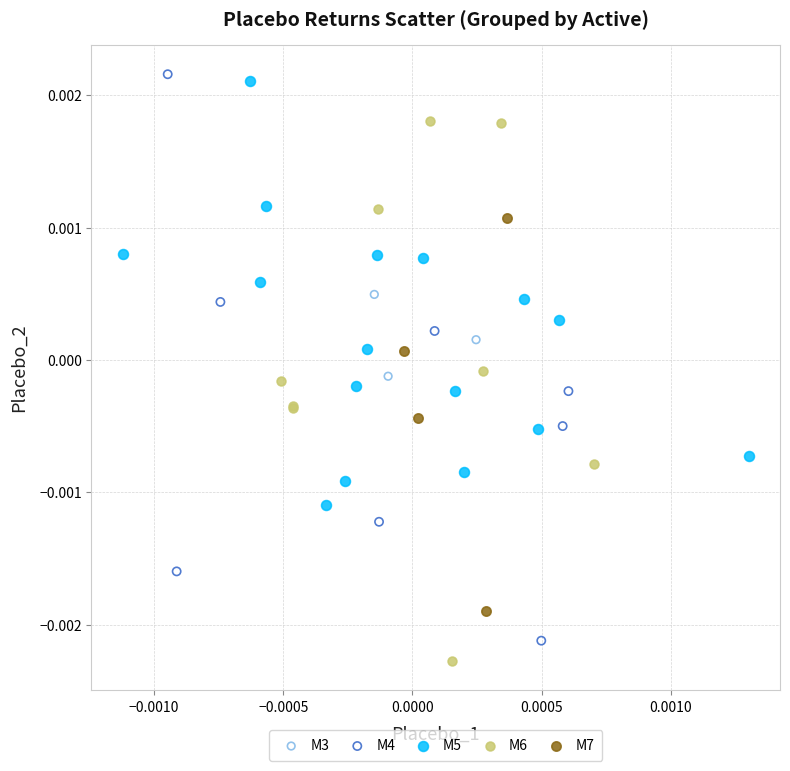

Which series has the widest spread of Y values?

M4